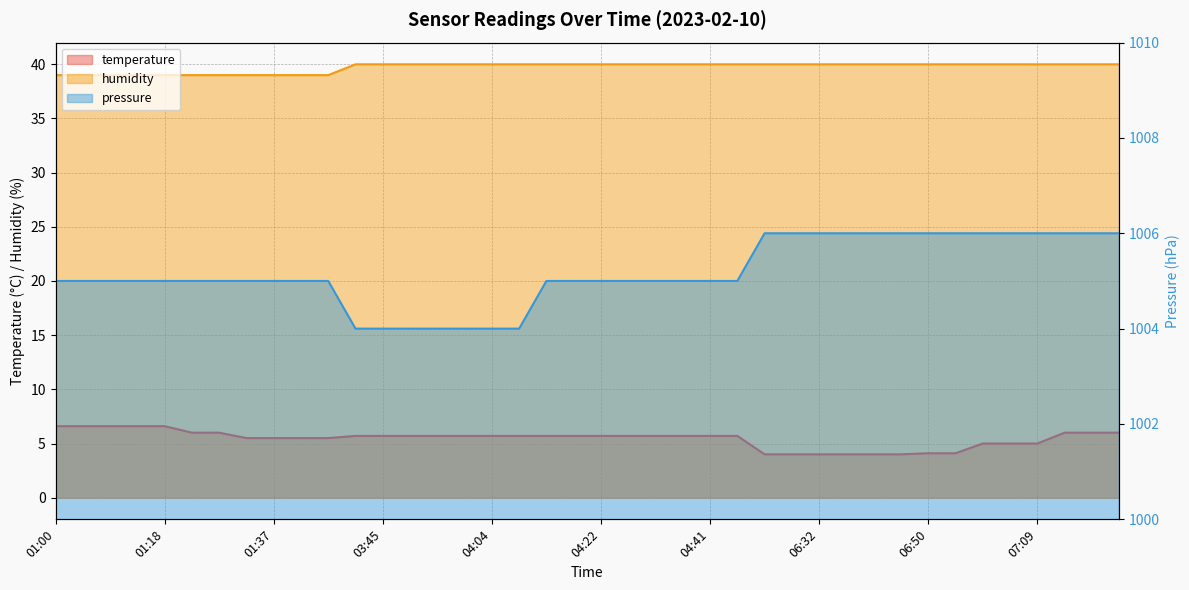

True or false: pressure has a value of 576.0 at 07:09.

False